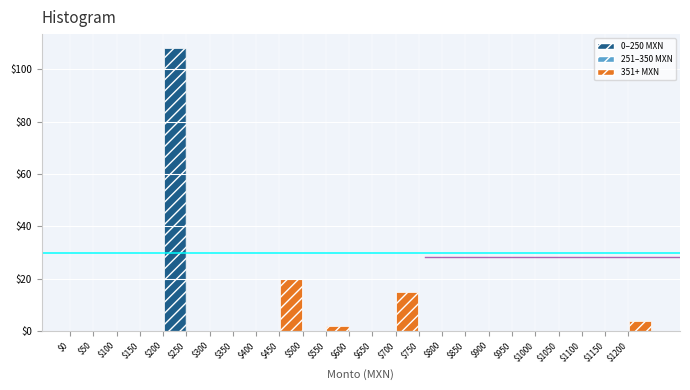

What is the height of the bar covering 450 to 500 on the x-axis? The values are not printed on the chart, so give them approximately, as read against the axis.

20